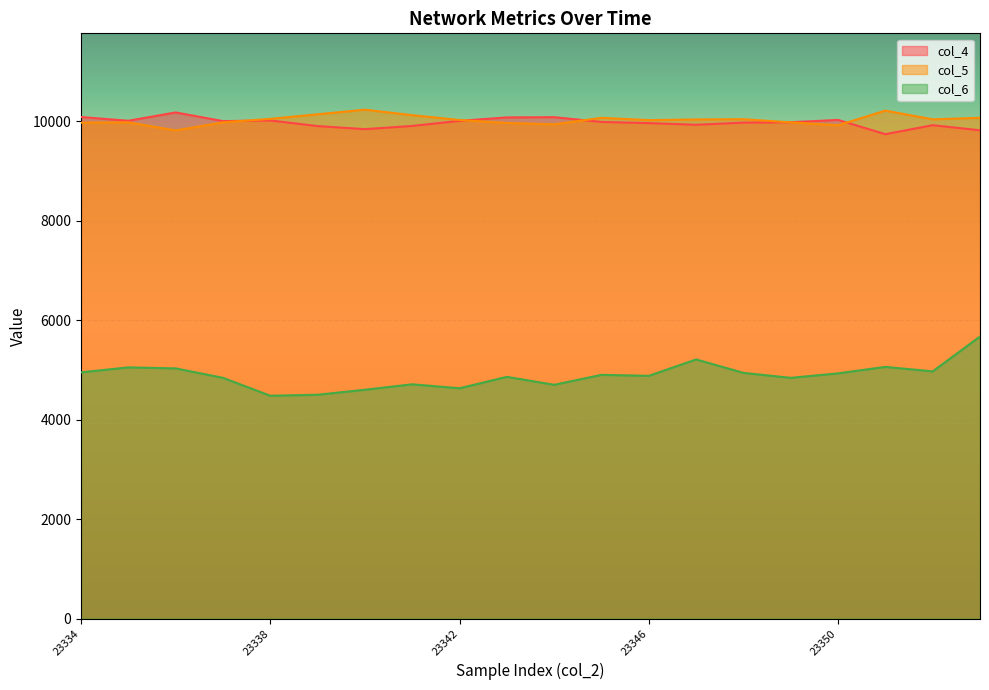

Is it true that col_6 equals 5050 at 23335?

True